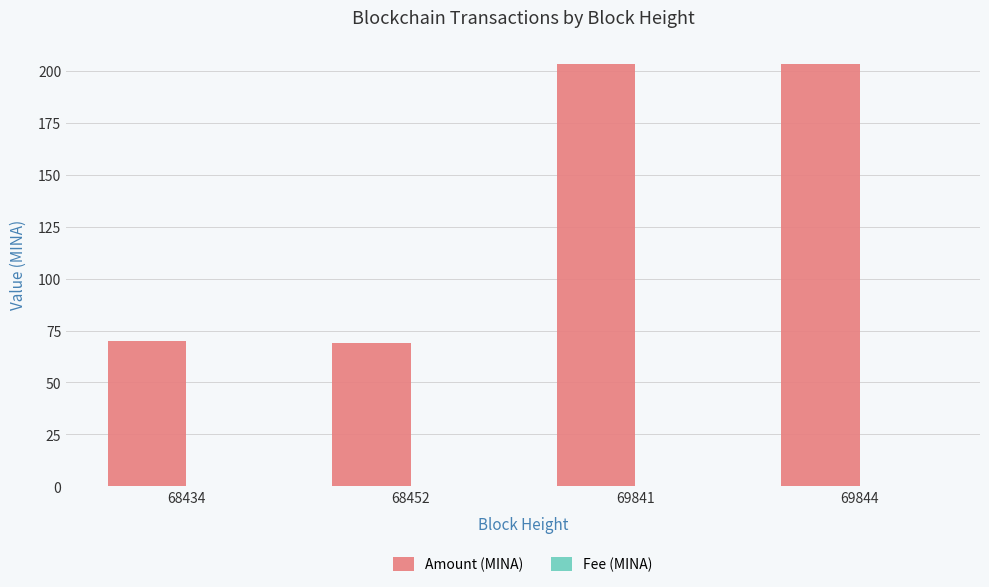

What is the sum of all Amount (MINA) values?

545.3